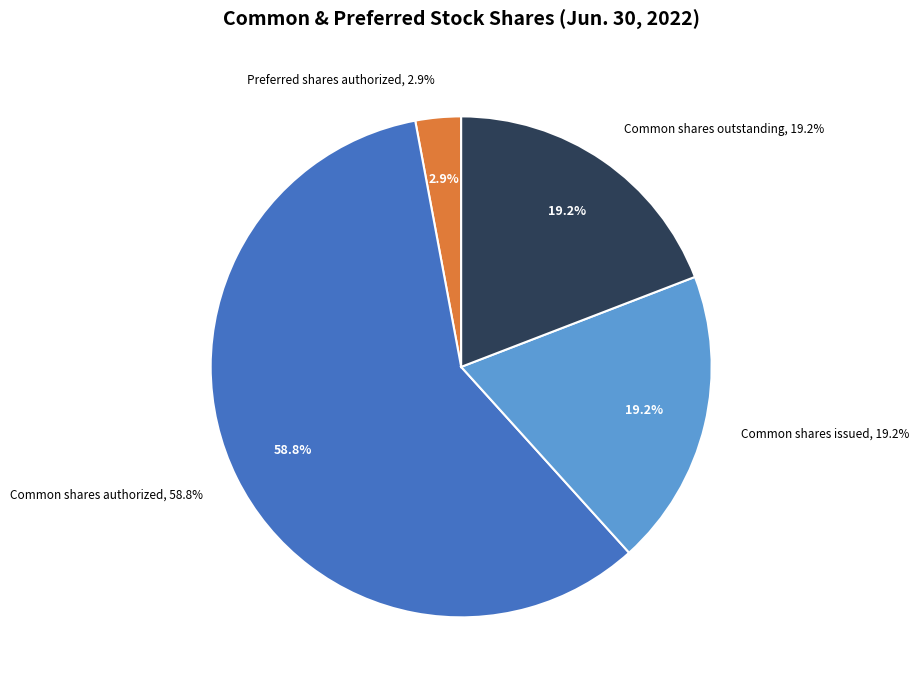

Between Preferred shares authorized and Common shares outstanding, which is larger?

Common shares outstanding